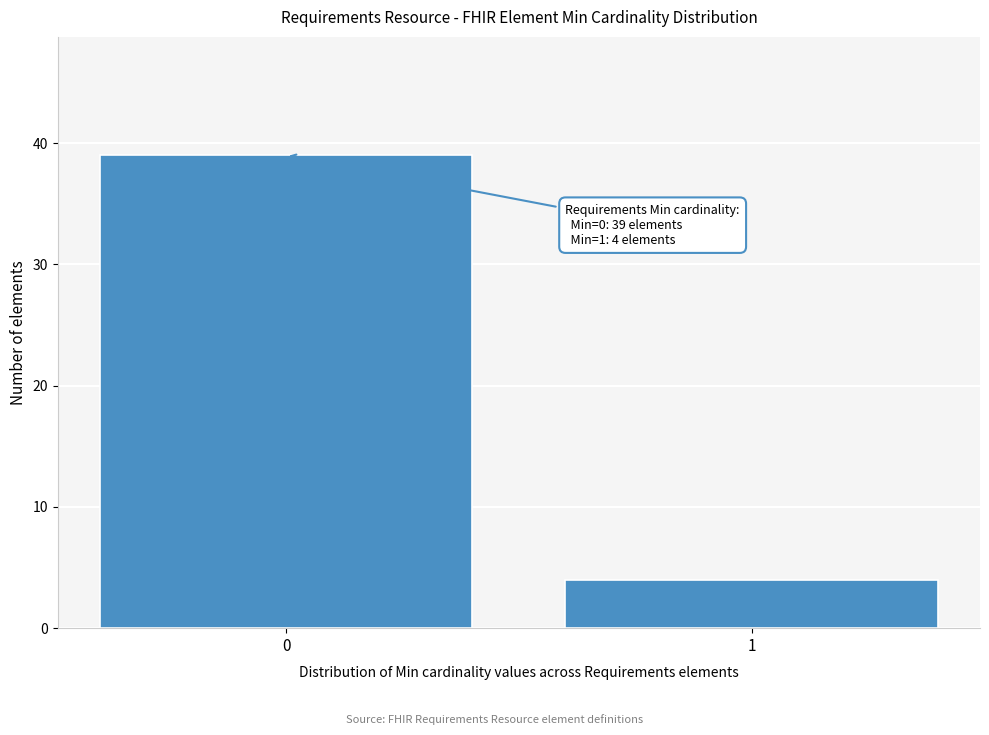

Reading left to right, extract all data points from this chart.

0=39	1=4